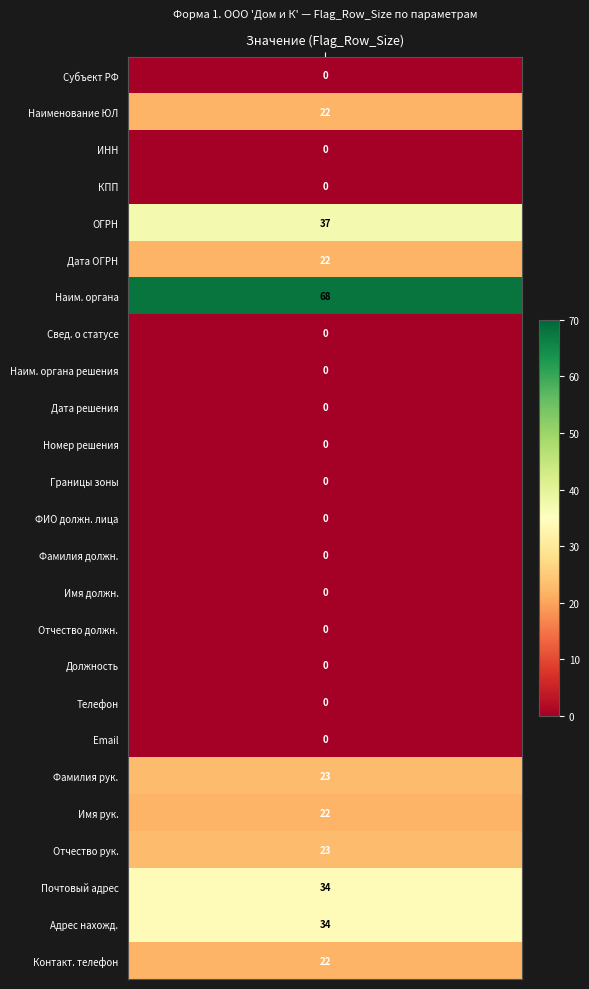

Reading left to right, what are all the values shown in this chart?

values=0	1=22	2=0	3=0	4=37	5=22	6=68	7=0	8=0	9=0	10=0	11=0	12=0	13=0	14=0	15=0	16=0	17=0	18=0	19=23	20=22	21=23	22=34	23=34	24=22